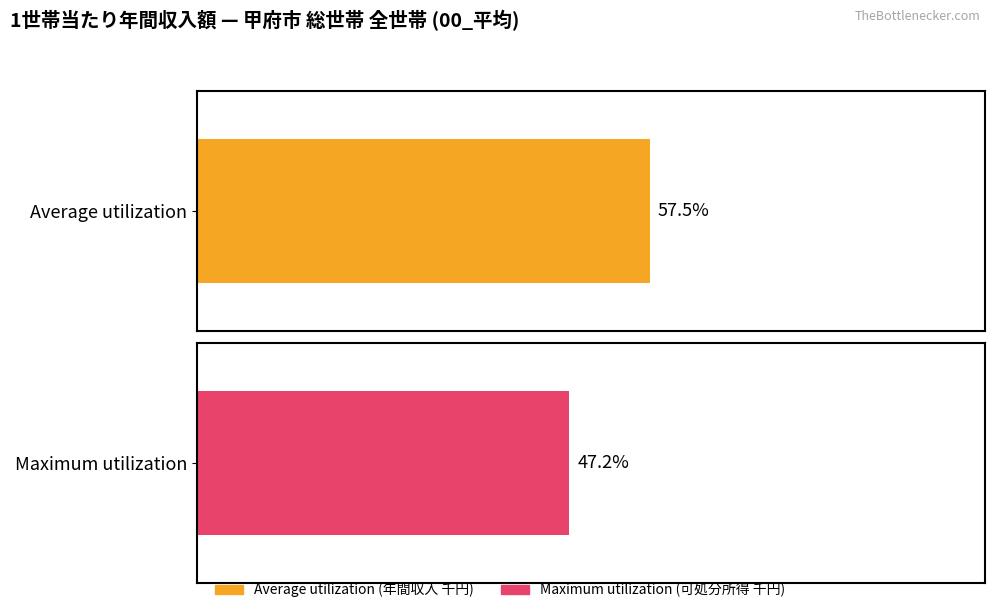

Is it true that Average utilization equals 7397 at 05_60～69?

False